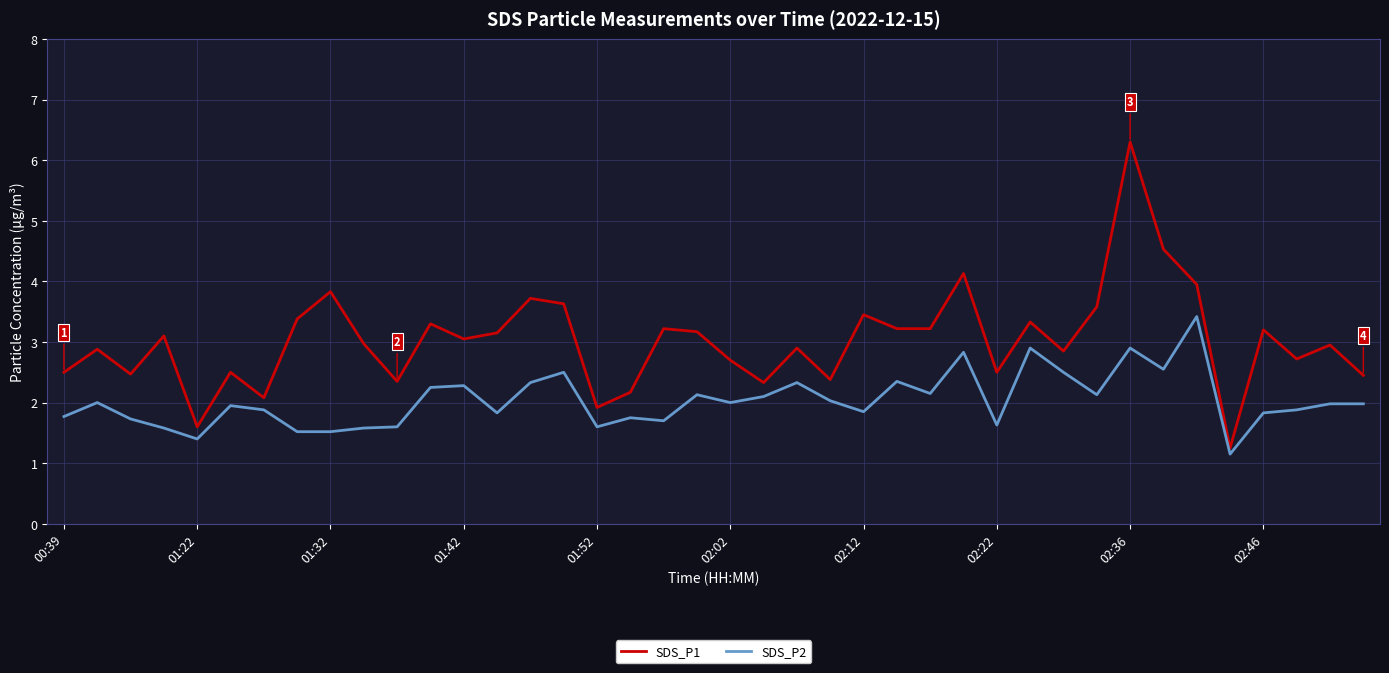

What is the greatest value displayed?

6.3